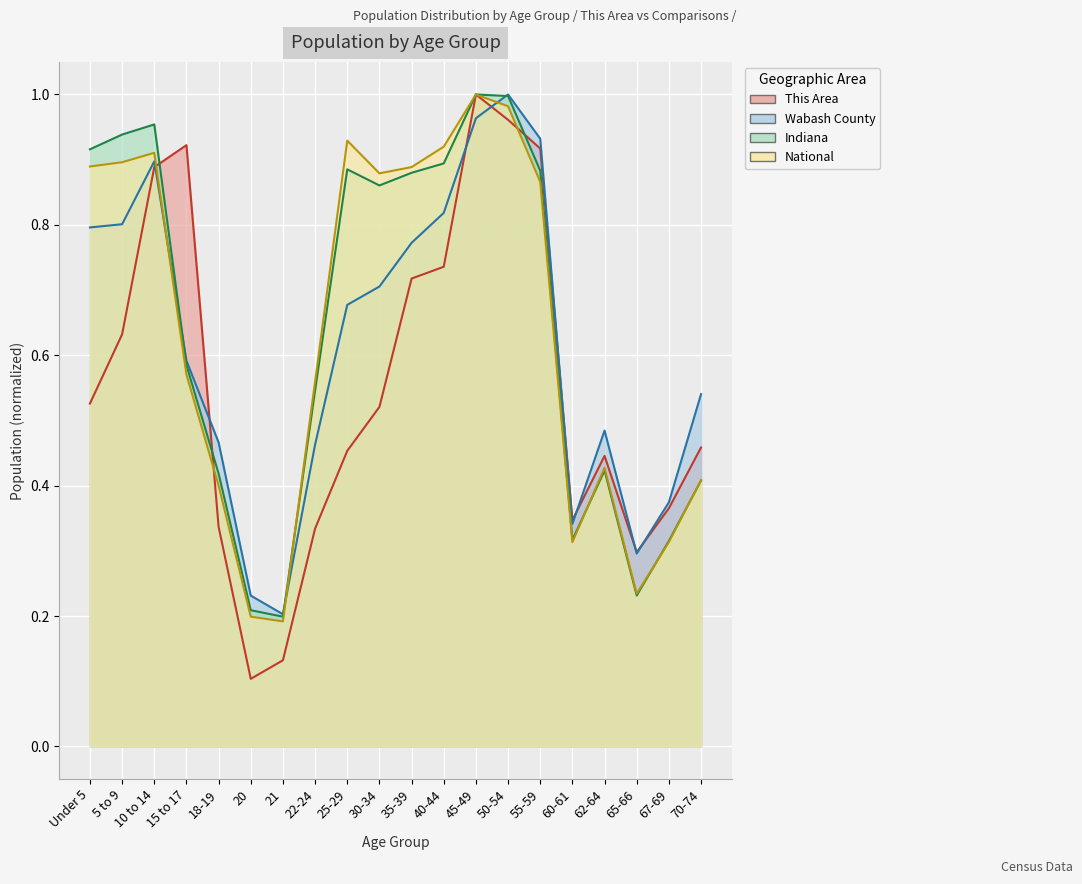

True or false: National and Indiana intersect in this chart.

True